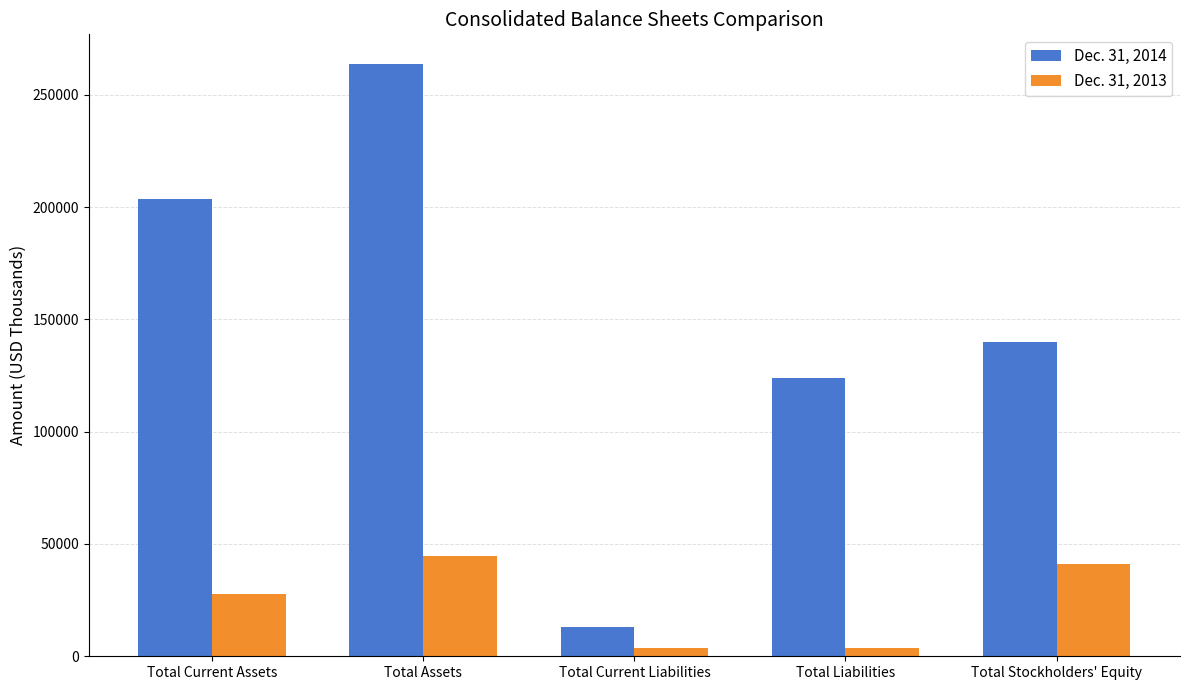

List the series in order of their overall mean, highest first.

Dec. 31, 2014, Dec. 31, 2013